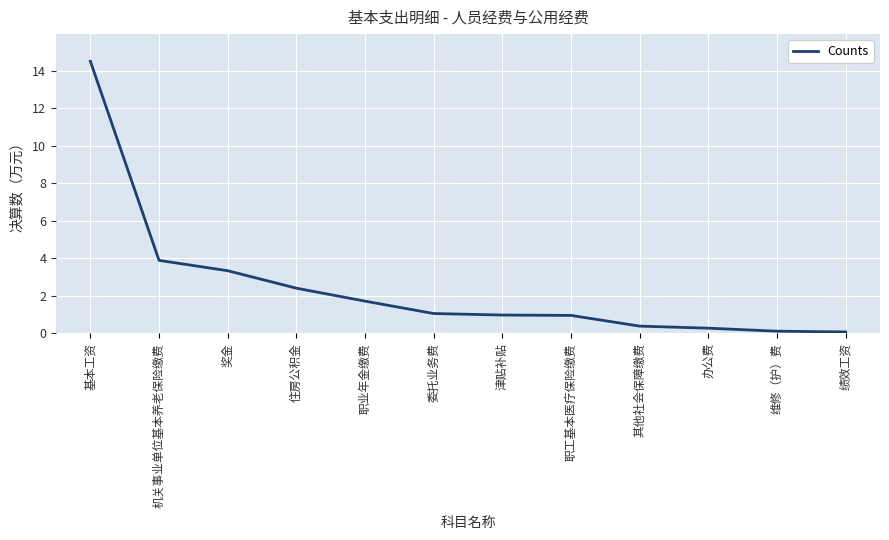

Reading right to left, list all the values displayed in this chart.

0.1	0.1	0.3	0.4	1.0	1.0	1.1	1.7	2.4	3.3	3.9	14.5